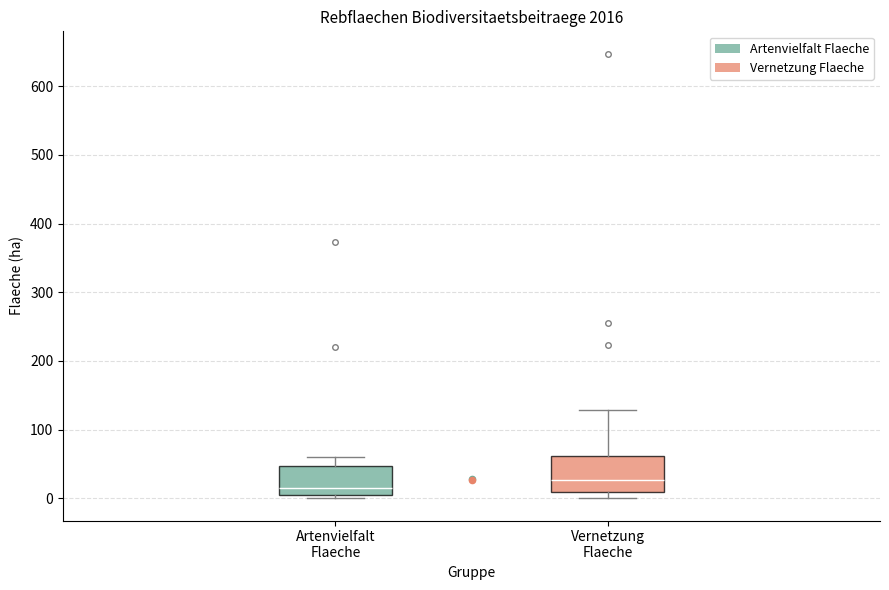

Reading left to right, read every box against the y-axis: the position of its median line, the range the box covers, and the ends of its whiskers. The values are not printed on the chart, so give them approximately, as read against the axis.

Artenvielfalt Flaeche: median 10, box 0 to 50, whiskers 0 (just below the box's lower edge) to 60
Vernetzung Flaeche: median 30, box 10 to 60, whiskers 0 to 130